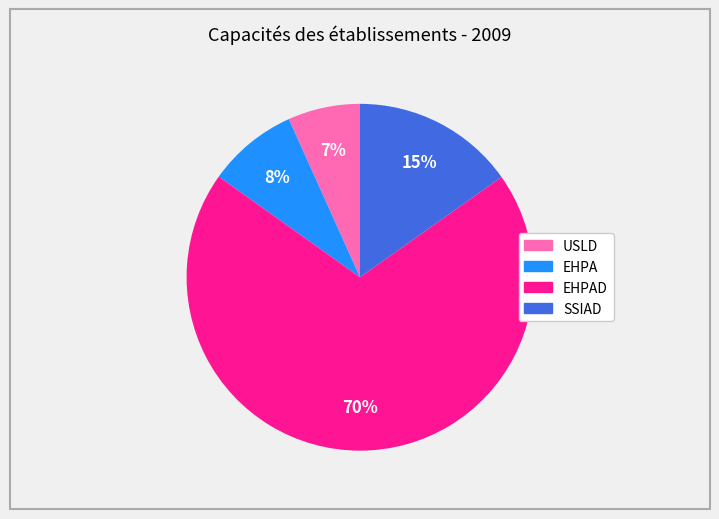

To the nearest percent, what is the average slice percentage?

25%